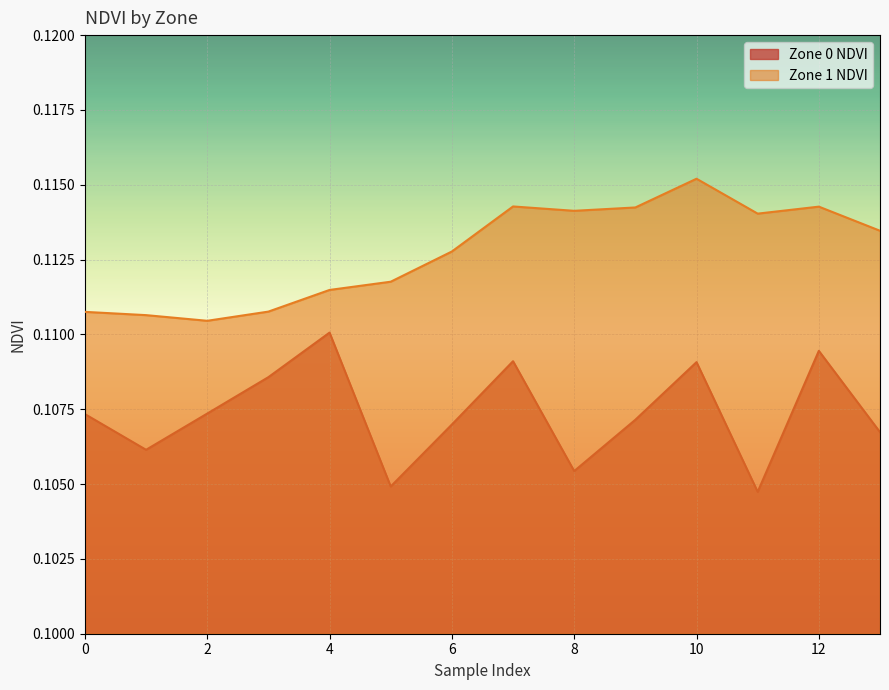

True or false: Zone 1 NDVI has more than 1 interior local peaks.

True